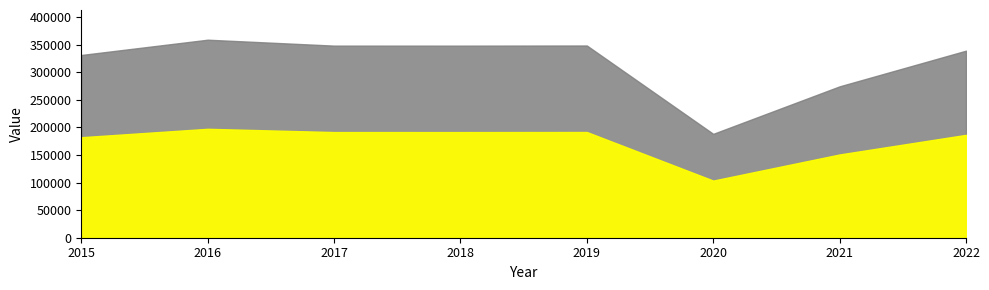

The value at 2018 is 130682. True or false?

False